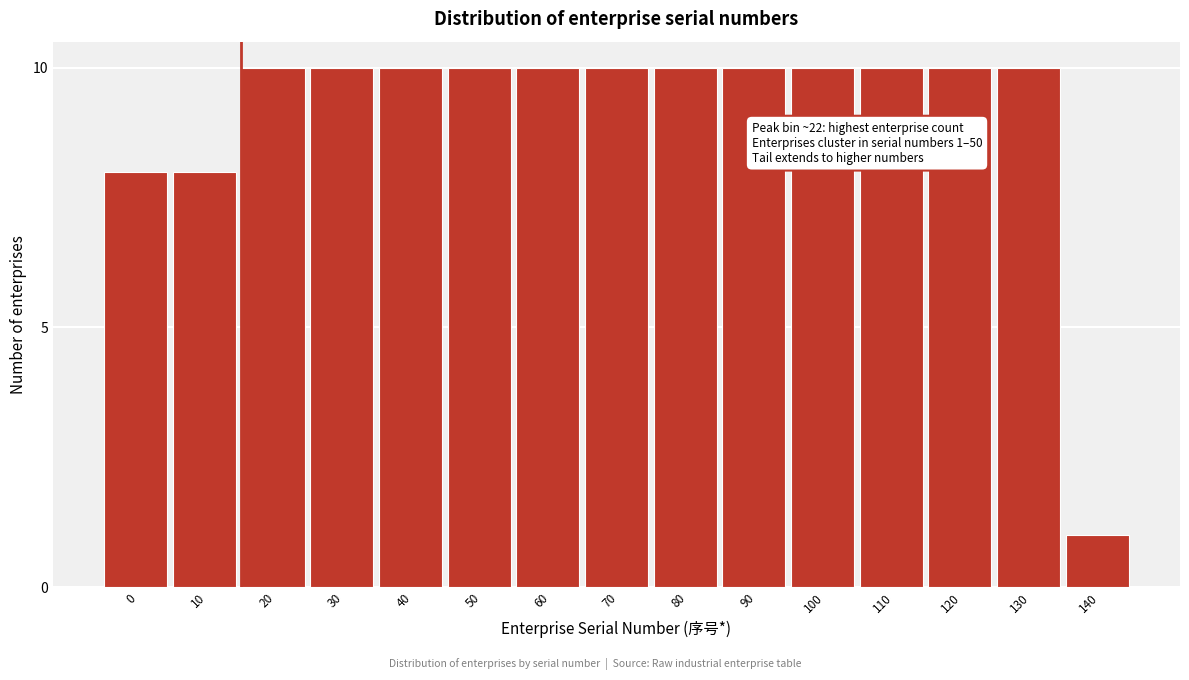

Reading left to right, what are all the values shown in this chart?

0=8	10=8	20=10	30=10	40=10	50=10	60=10	70=10	80=10	90=10	100=10	110=10	120=10	130=10	140=1